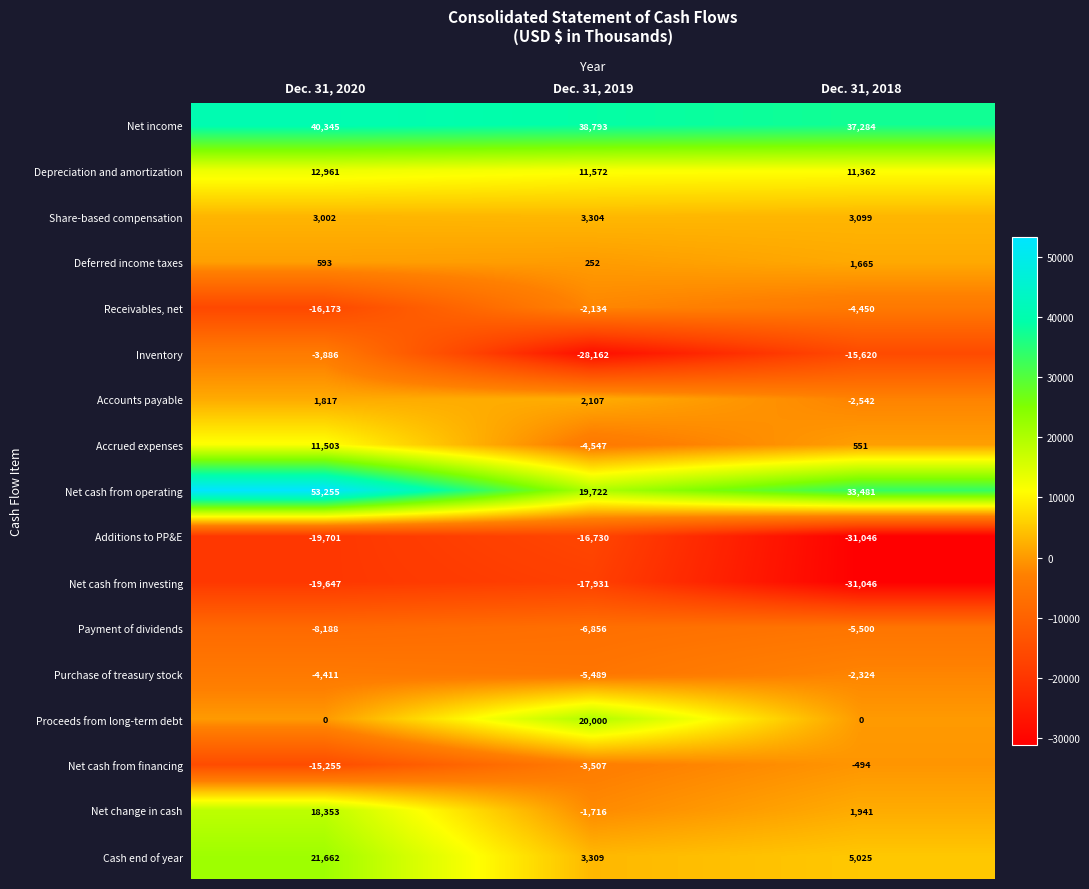

Which series has the largest range (max minus min)?

Net cash from operating